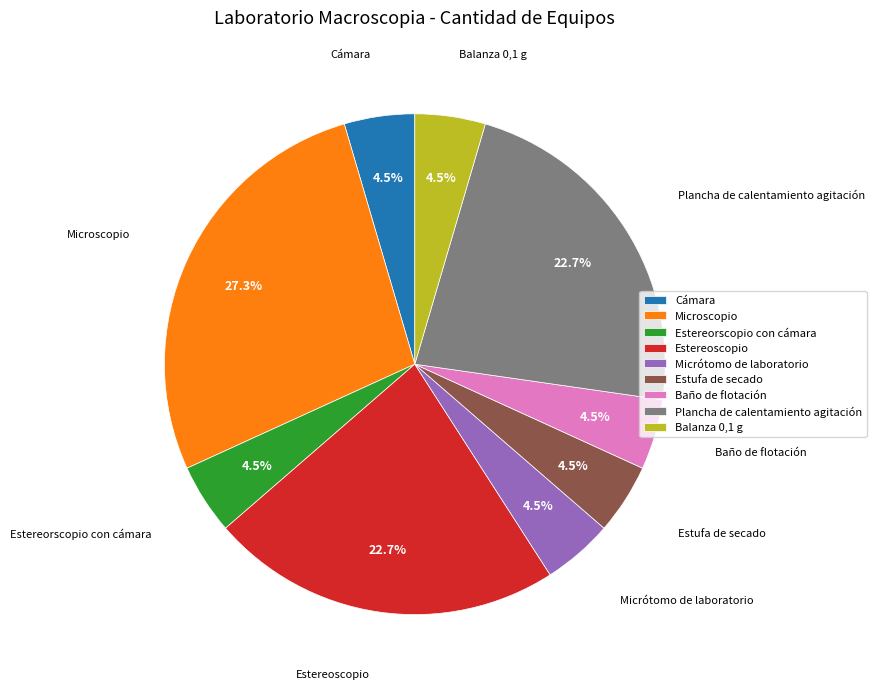

To the nearest percent, what is the combined percentage of Plancha de calentamiento agitación and Cámara?

27%